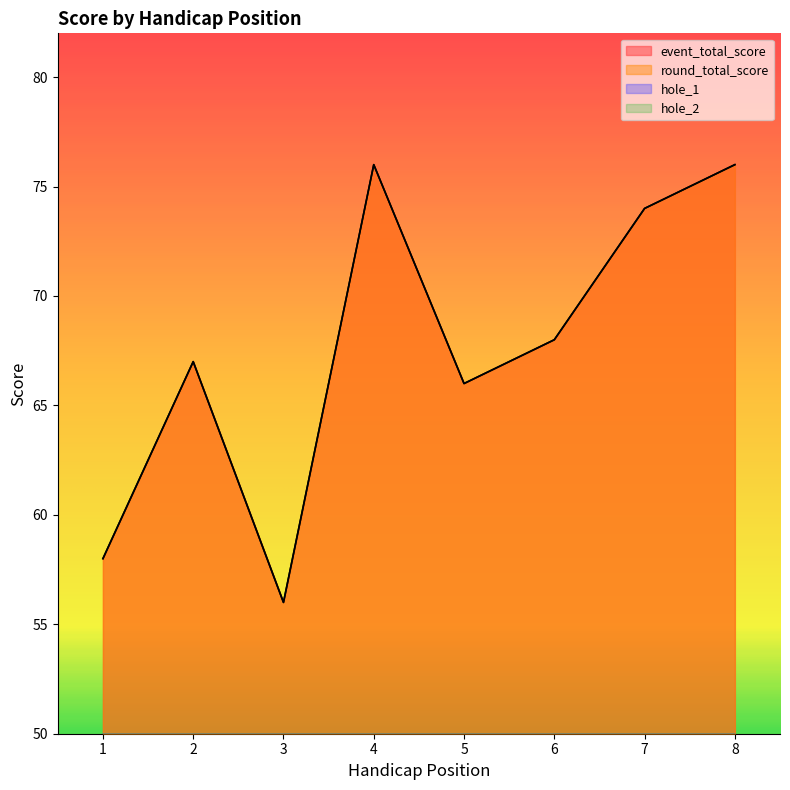

How many lines are shown in the chart?

4